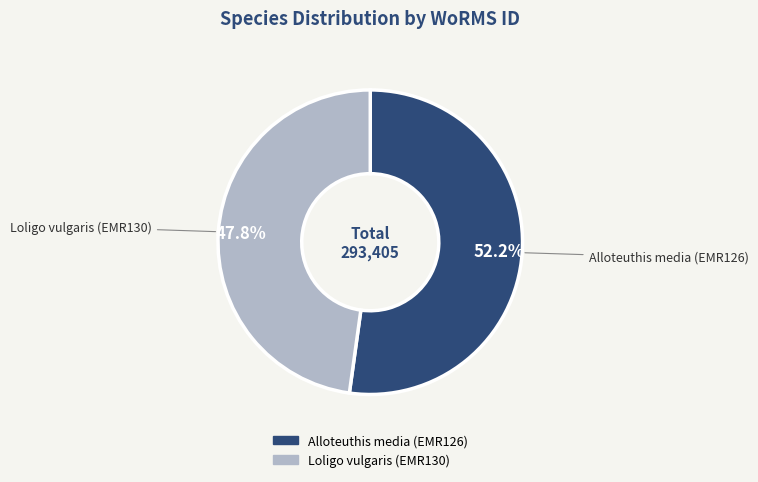

What percentage is the Loligo vulgaris (EMR130) slice, to the nearest percent?

48%